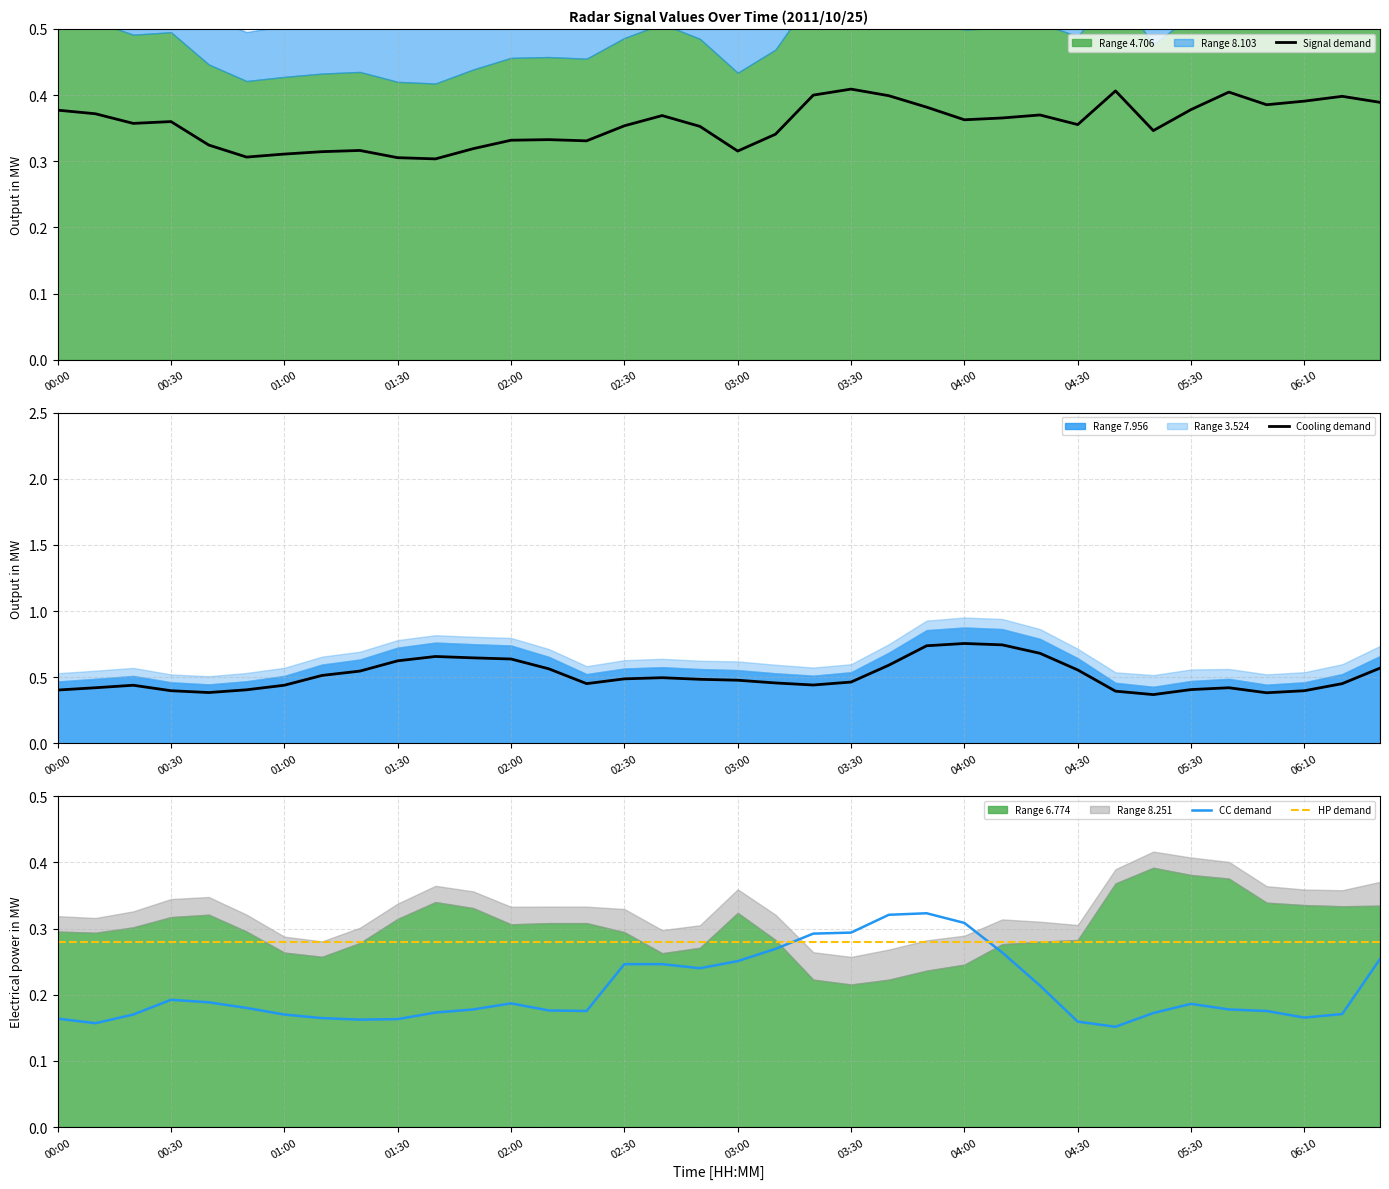

How many intersections are there between HP demand and CC demand?

2